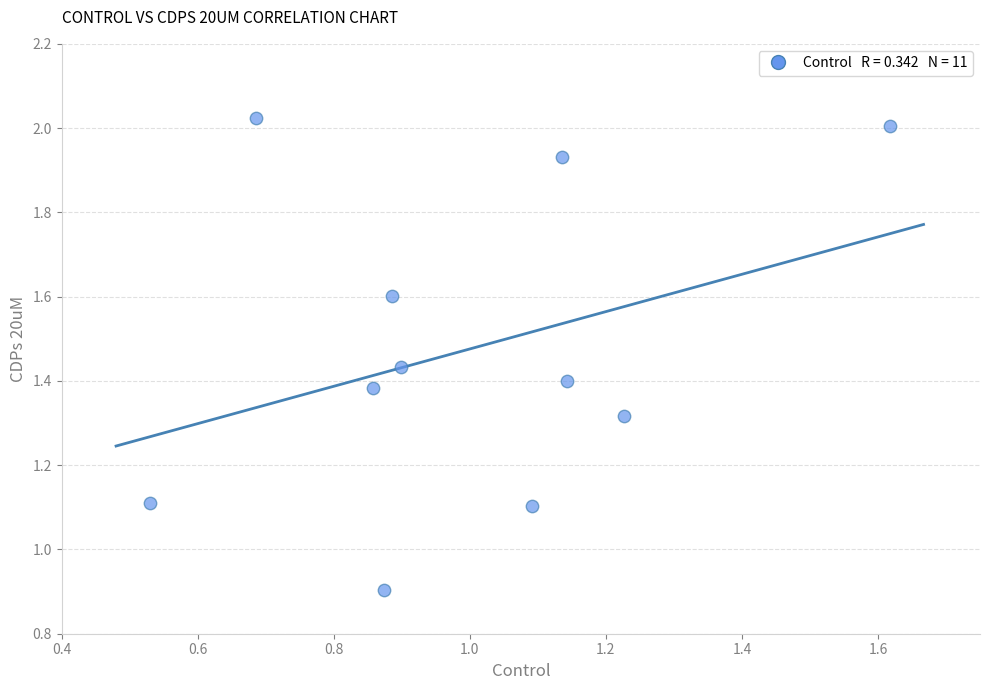

What is the range of Y values (max minus min)?

1.1